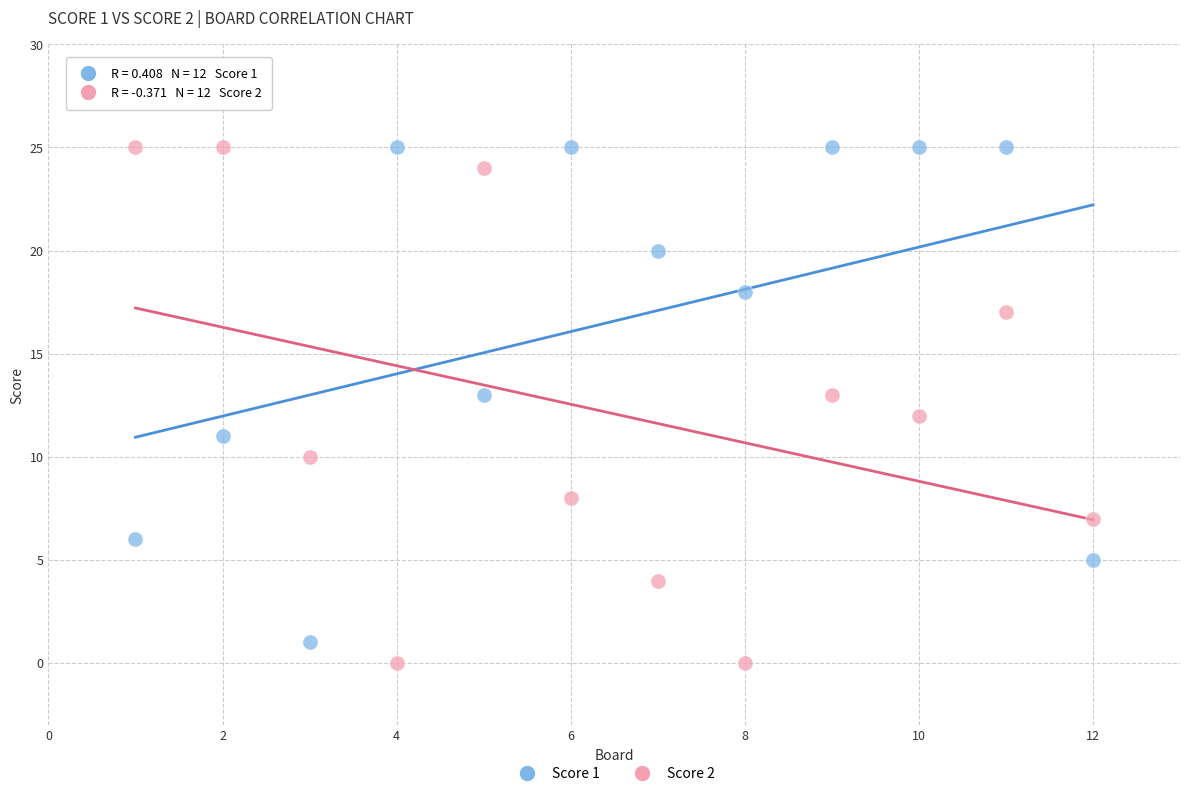

What is the X range (max minus min) for the scatter plot?

11